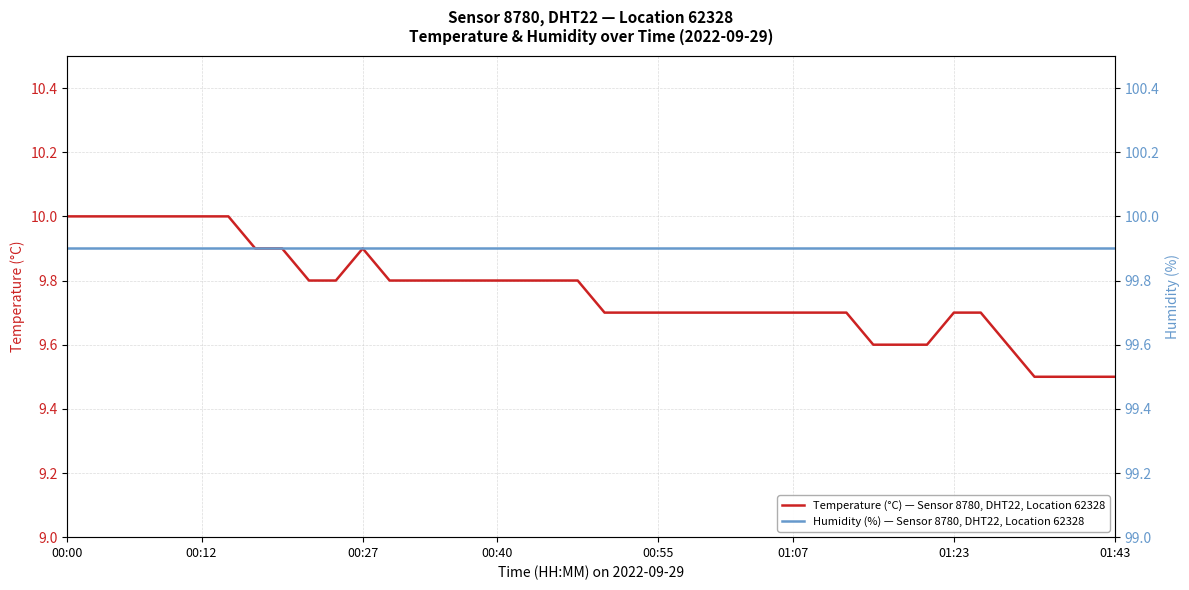

How many Temperature (°C) — Sensor 8780, DHT22, Location 62328 values are between 9 and 10?

40